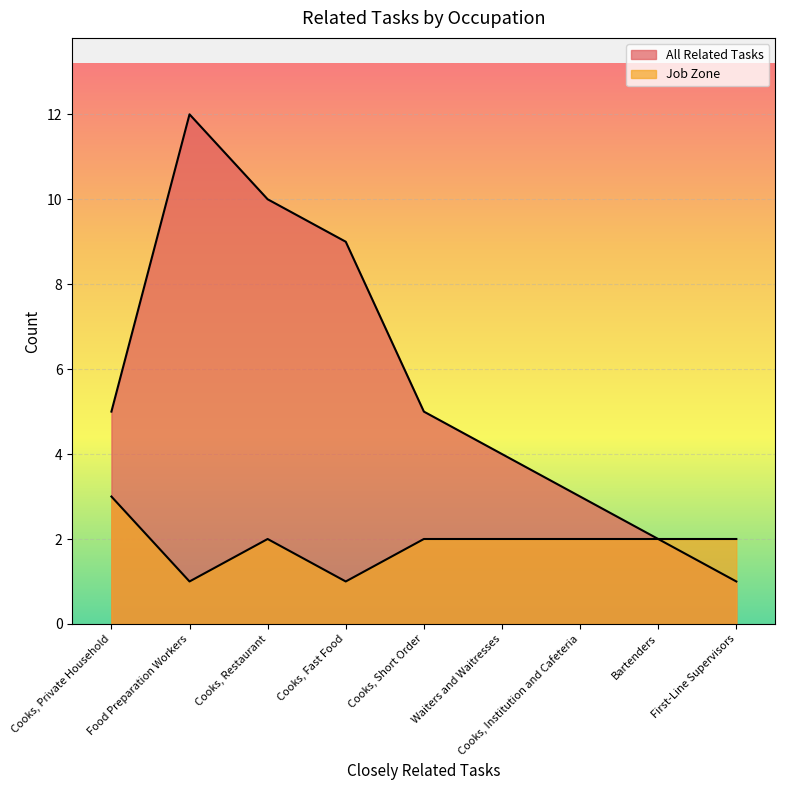

Read the Job Zone value at Waiters and Waitresses.

2